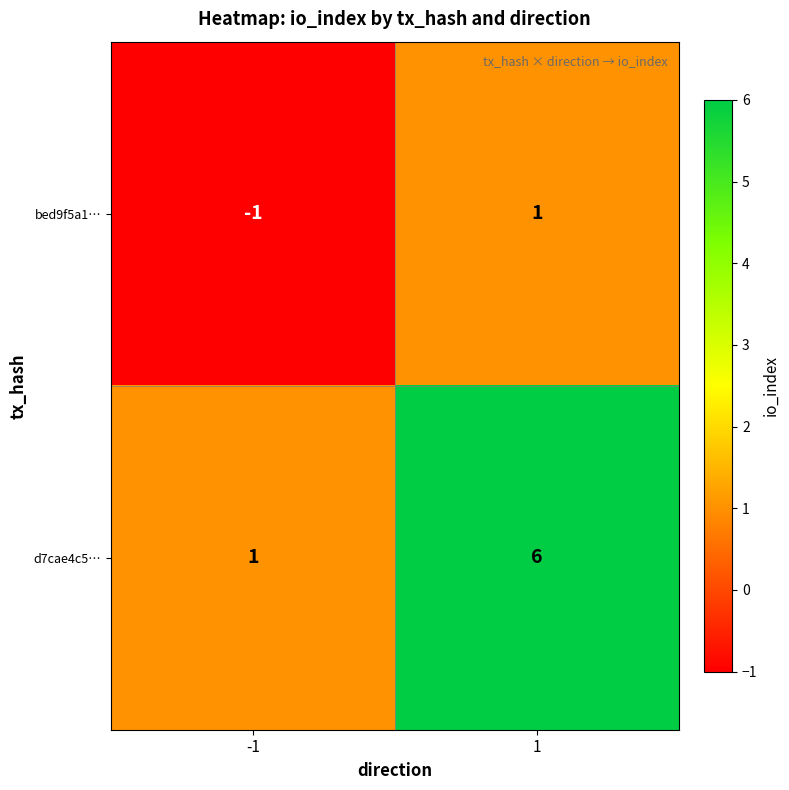

What is the greatest value displayed?

6